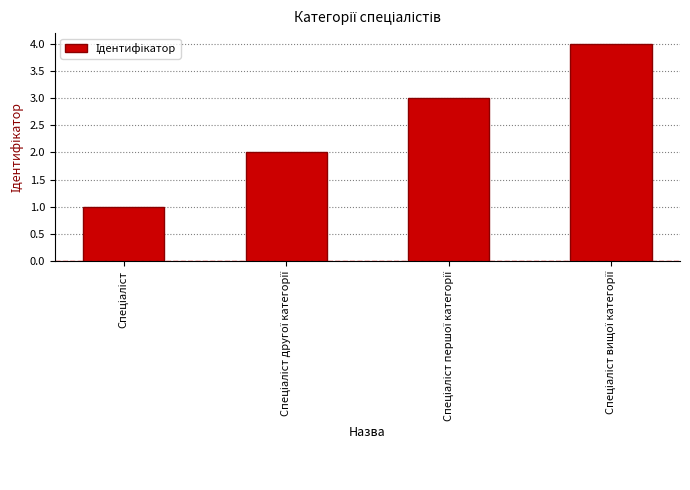

What is the sum of all values?

10